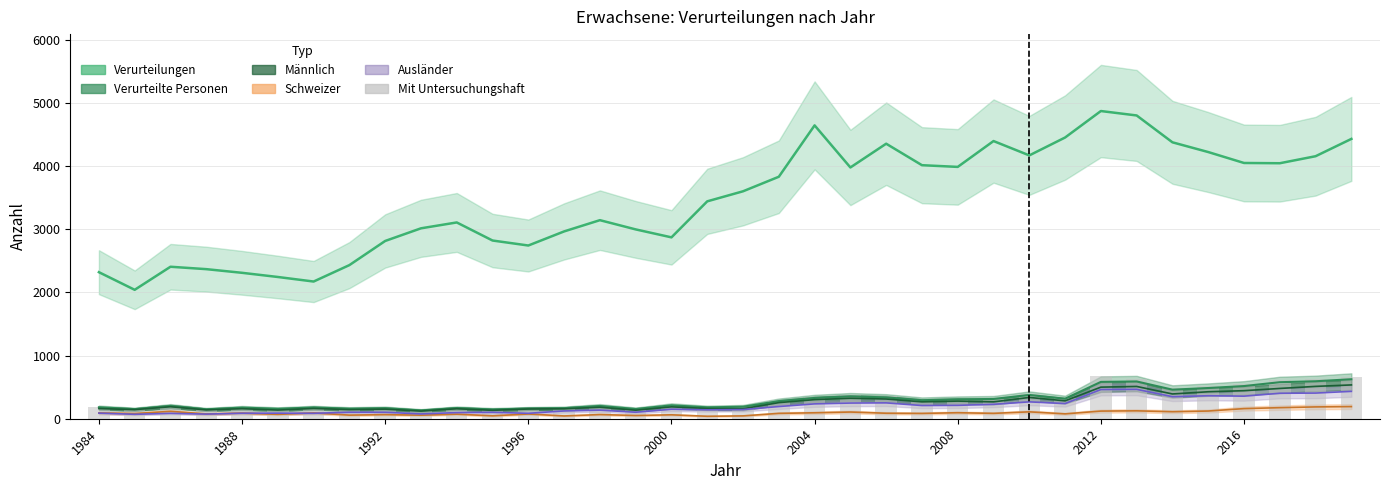

What is the value of the Ausländer bar at the 21st from the left?

235